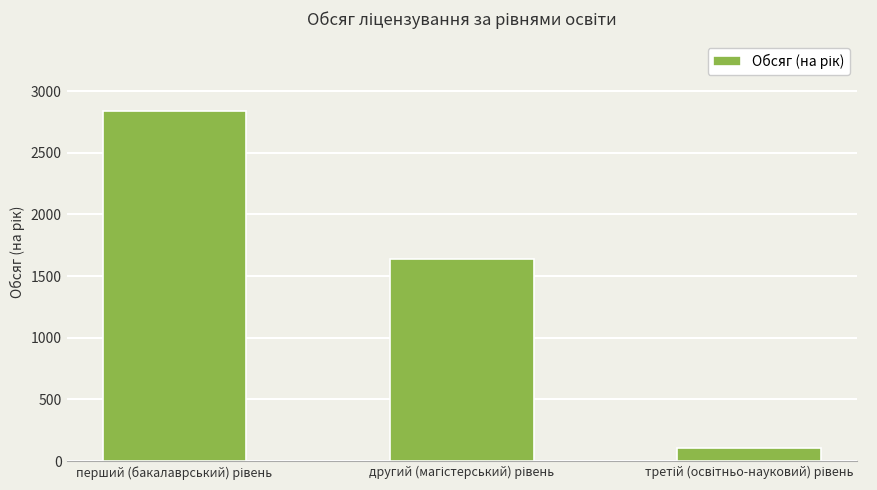

What is the difference between the maximum and second lowest values?

1197